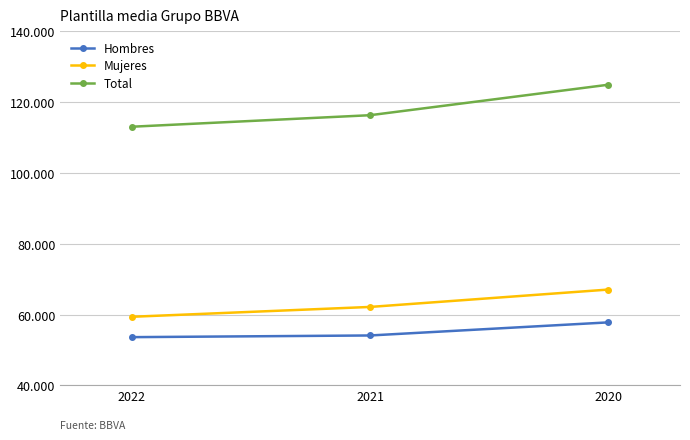

List the labels in order of Mujeres value, largest first.

2020, 2021, 2022